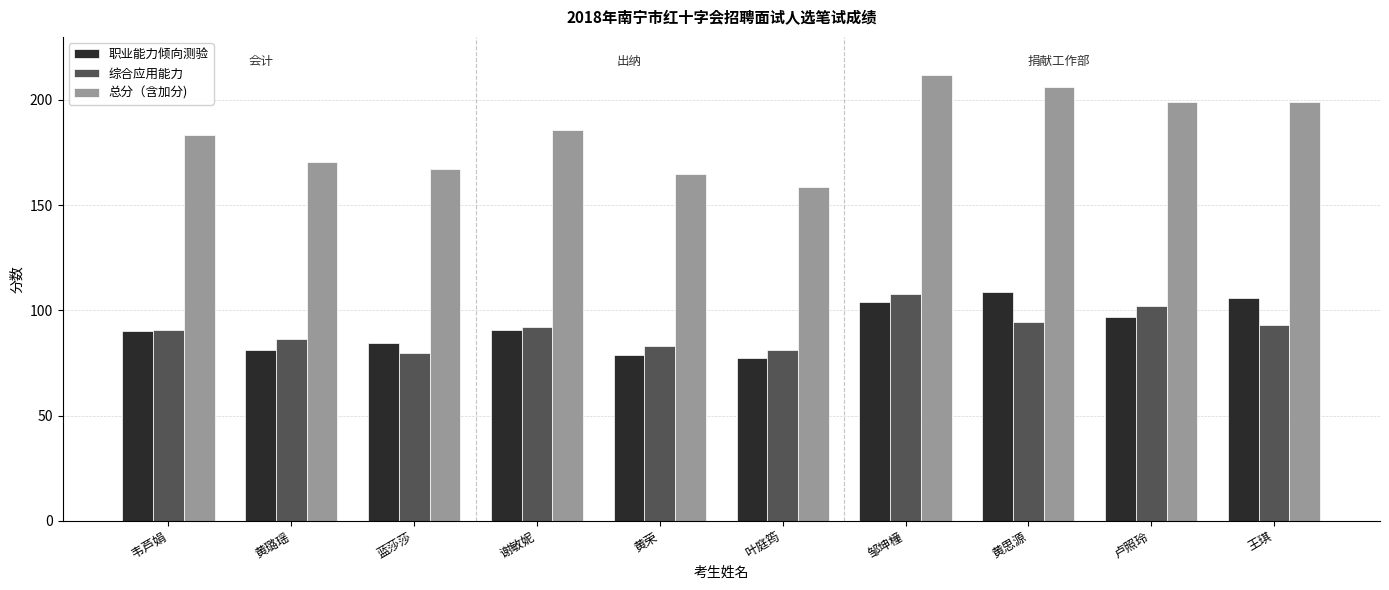

At 黄思源, list the series in order from smallest to largest.

综合应用能力, 职业能力倾向测验, 总分（含加分)